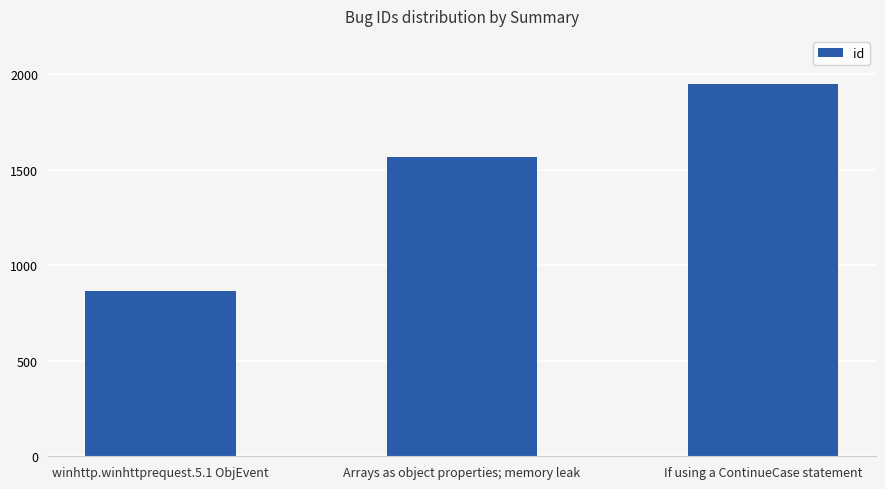

How many series are shown in this chart?

1